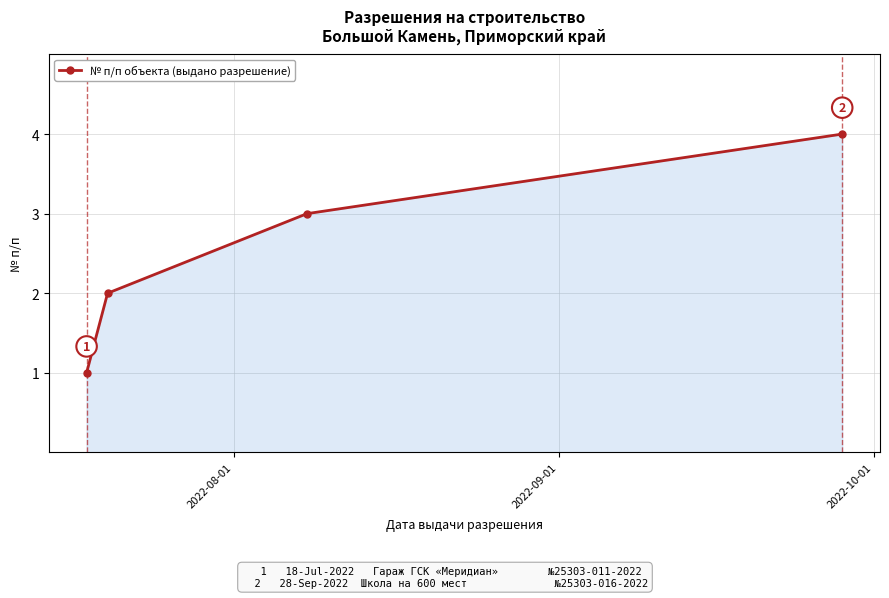

What is the sum of all values?

10